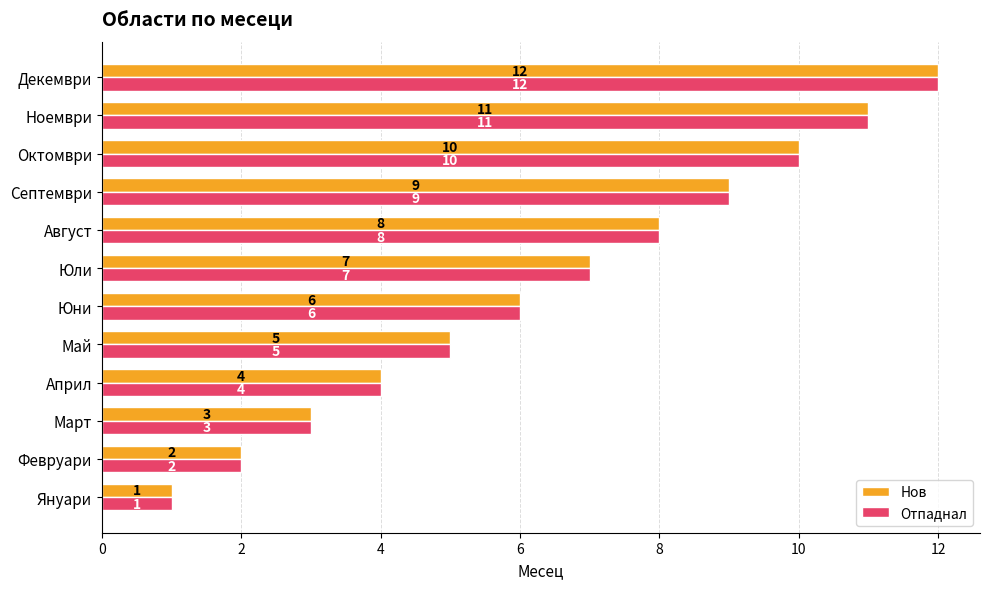

What is the total value across all series at Август?

16